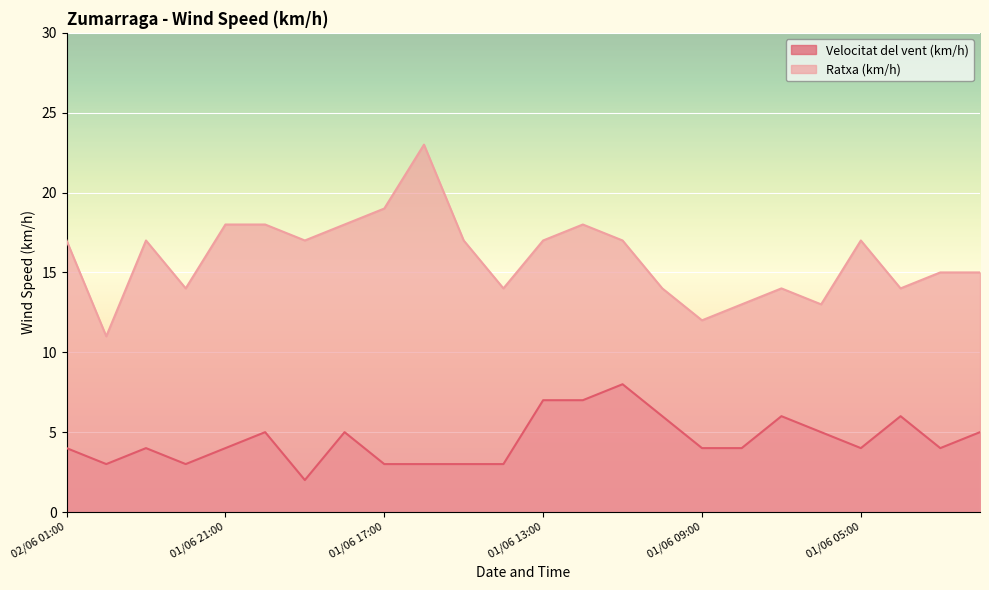

What is the greatest value displayed?

23